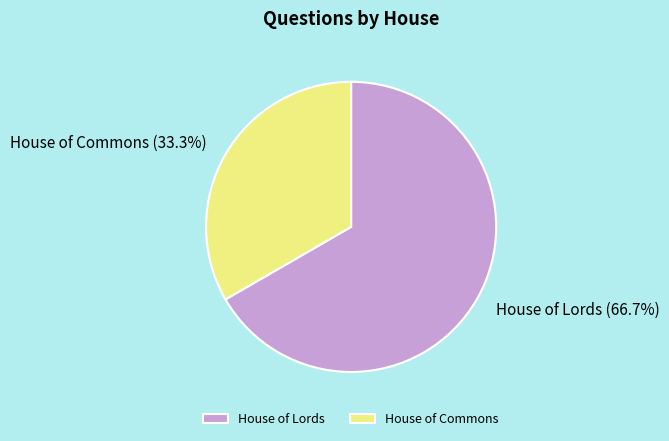

What is the ratio of the value at House of Lords to the value at House of Commons?

2.0